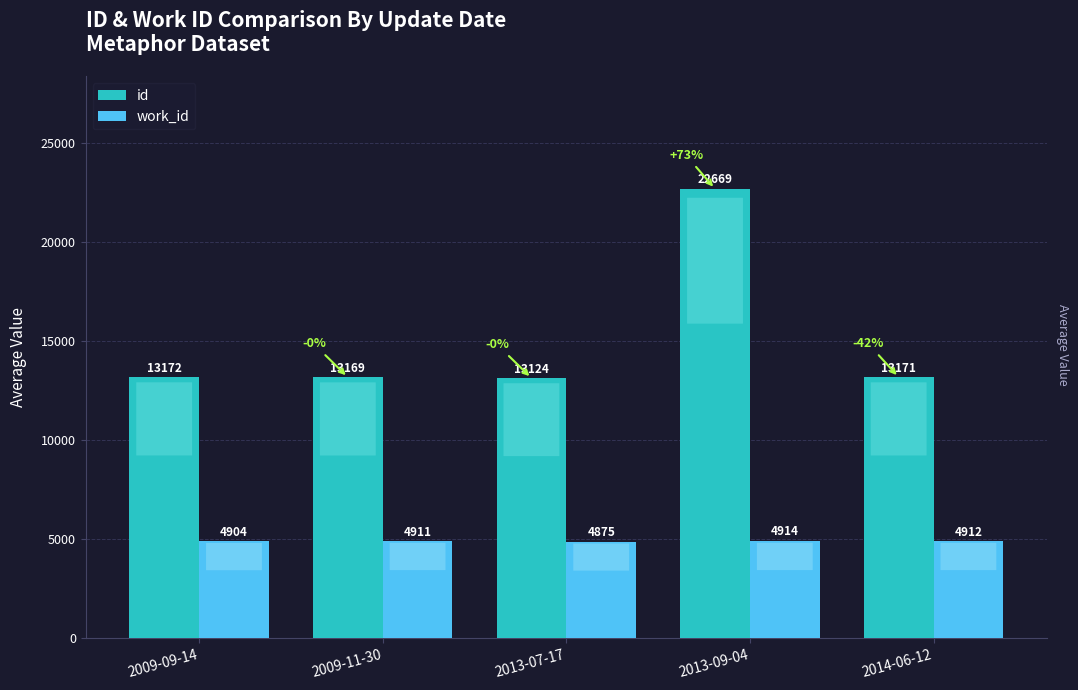

What is the label of the 4th bar from the left?

2013-09-04